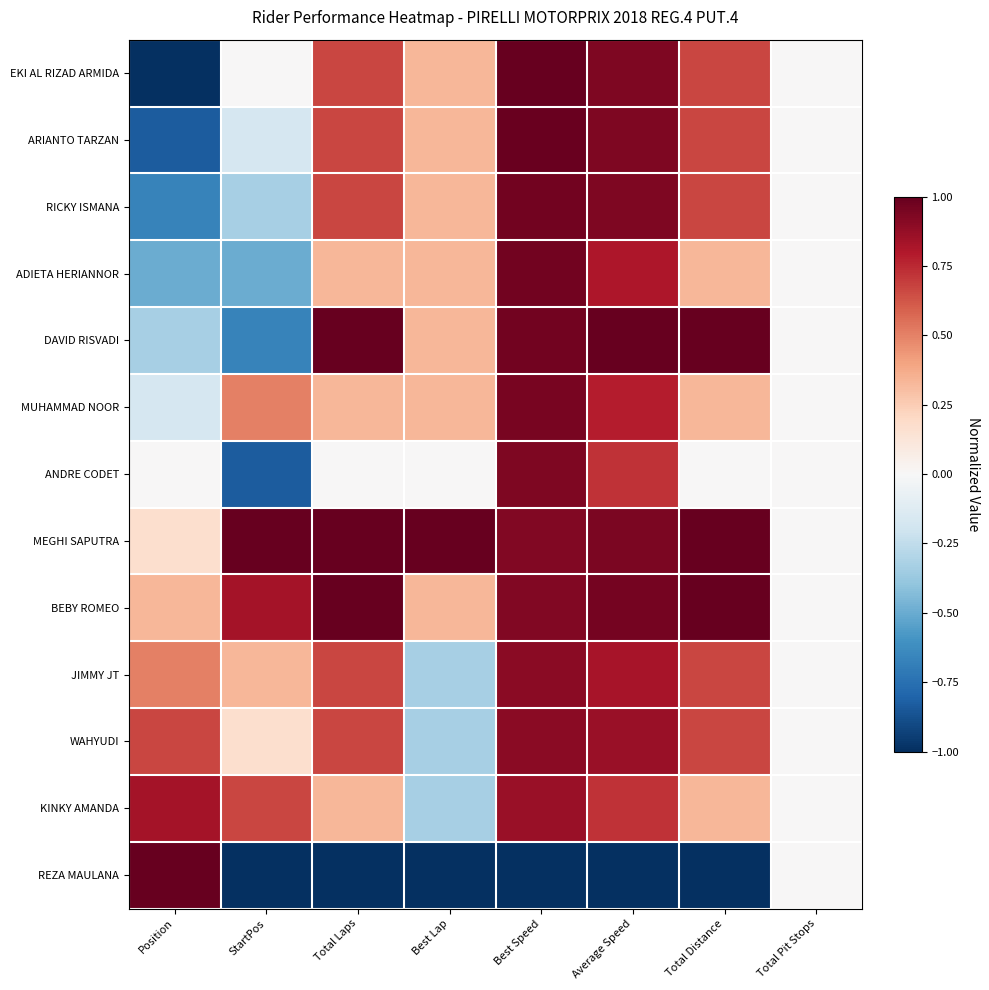

Between Total Laps and Total Pit Stops, which series saw the biggest shift?

DAVID RISVADI